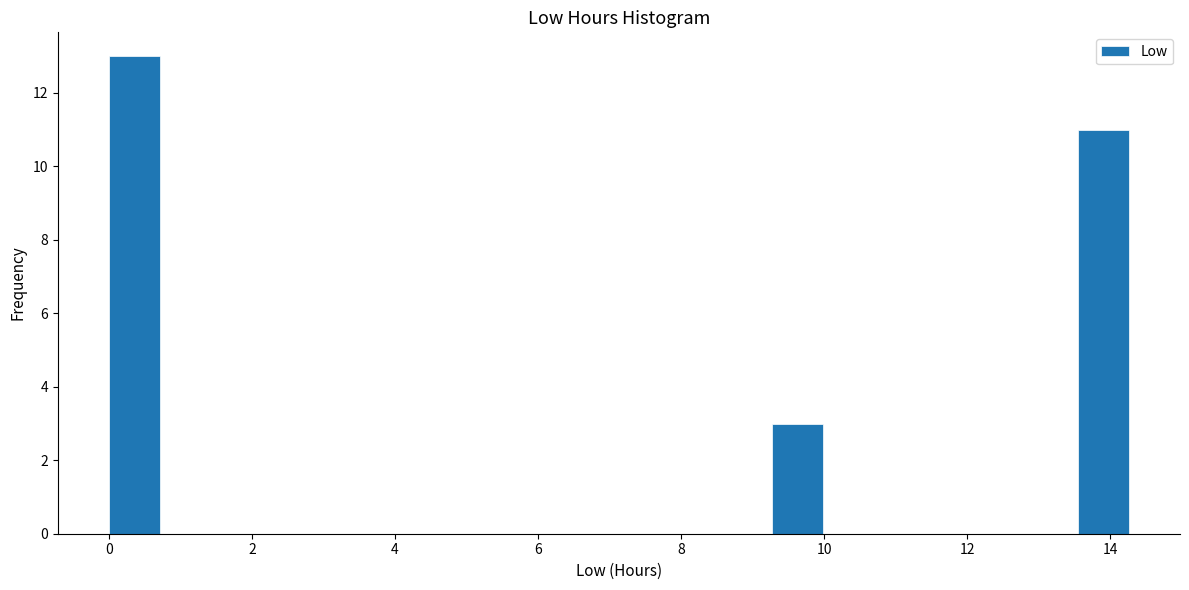

Around what value on the x-axis is the tallest bar? Give the approximate position of its centre, as read against the axis.

0.4